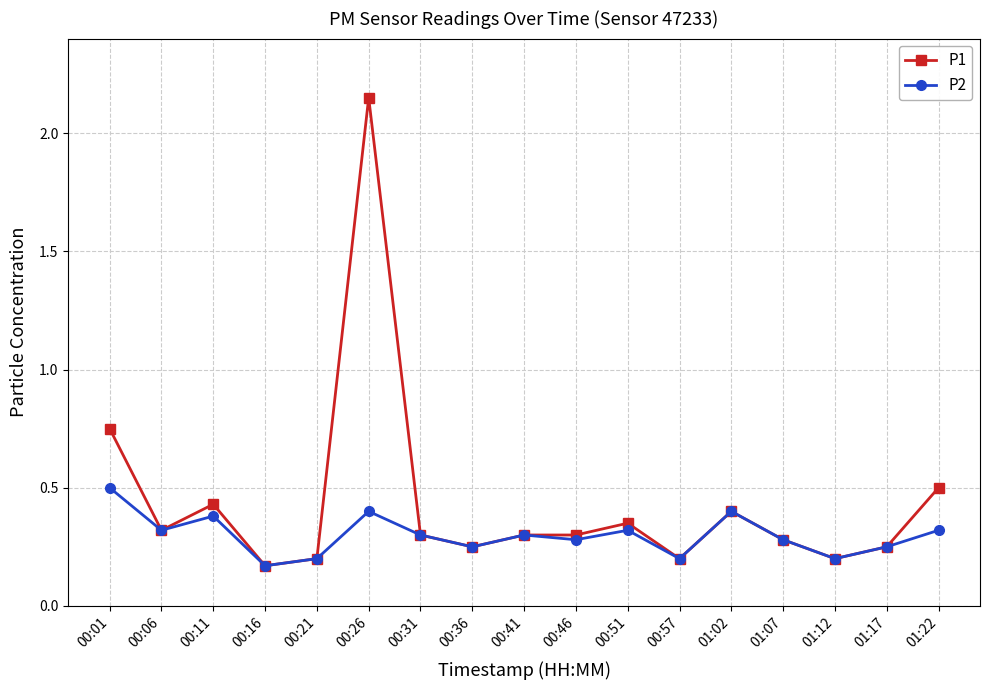

What is the label of the 5th point from the right?

01:02